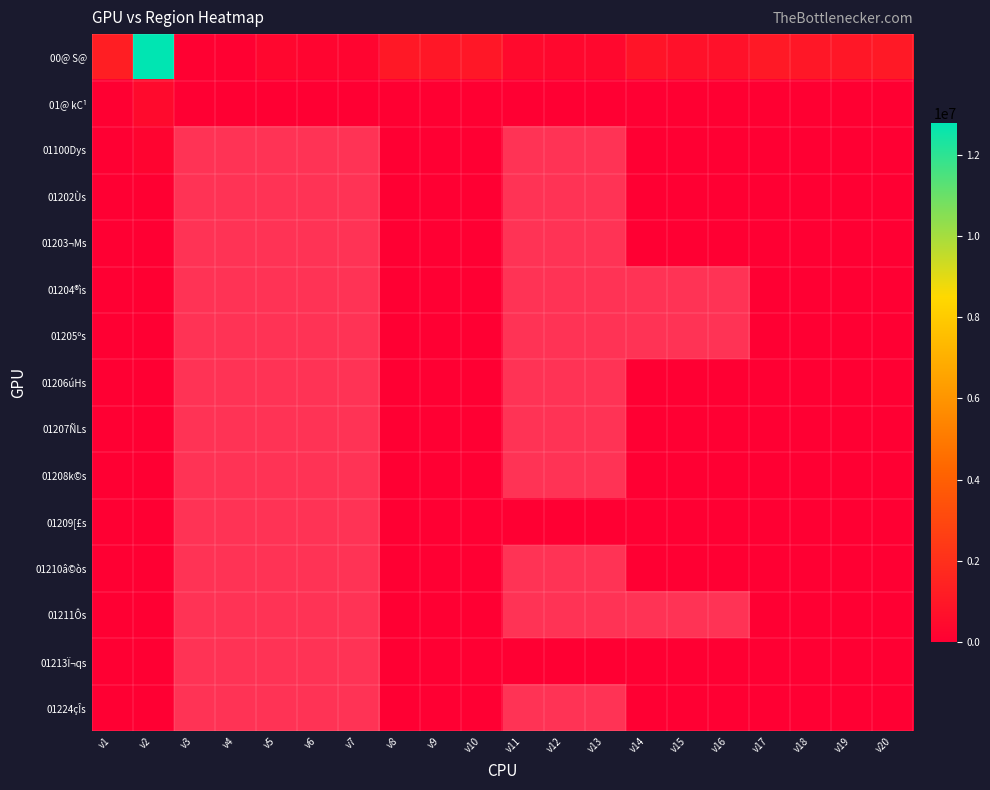

At which label does 01211Ôs reach its minimum?

v9